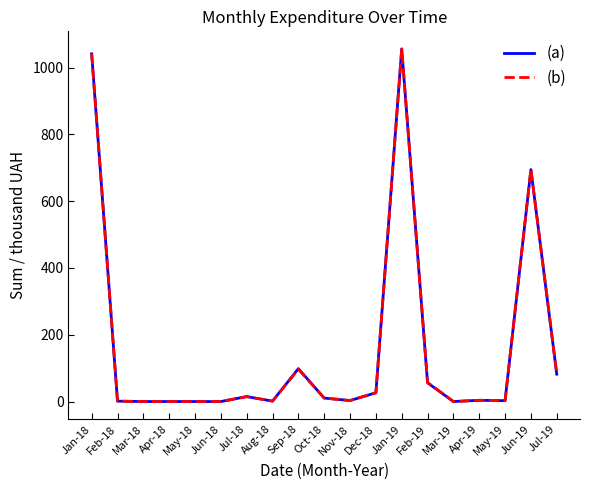

Is the value of (a) at Dec-18 greater than the value of (b) at Jun-18?

Yes